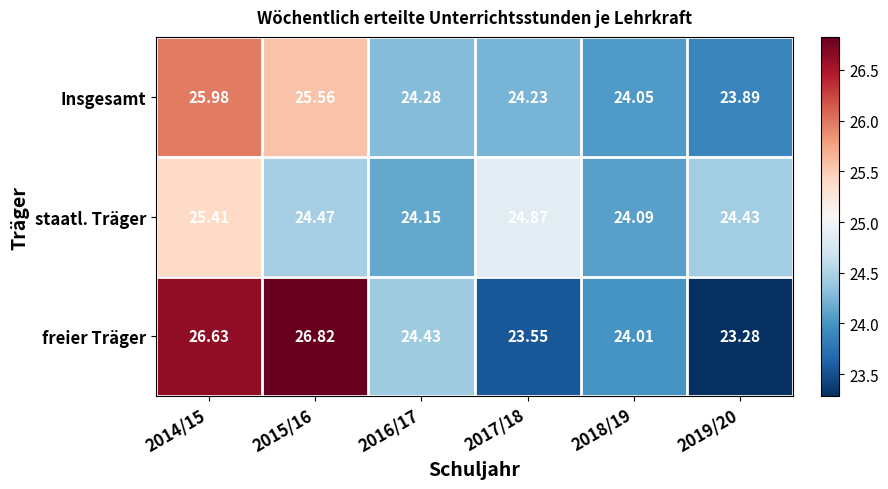

Rank the series by their maximum value, from lowest to highest.

staatl. Träger, Insgesamt, freier Träger